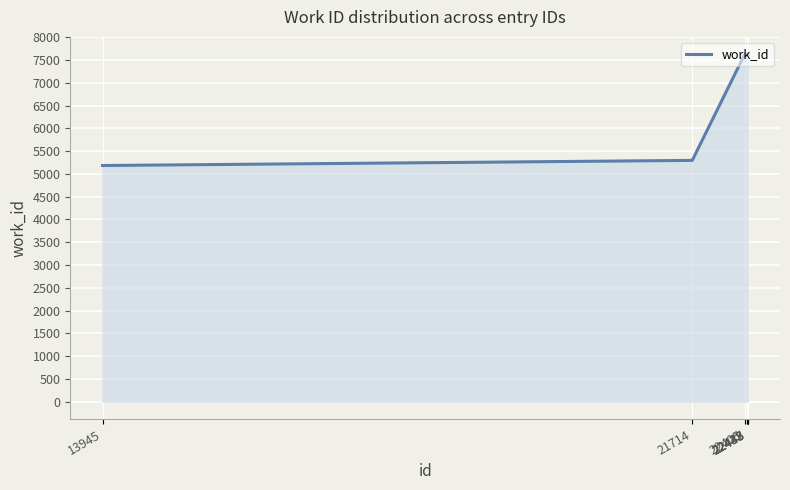

What is the maximum value shown in the chart?

7629